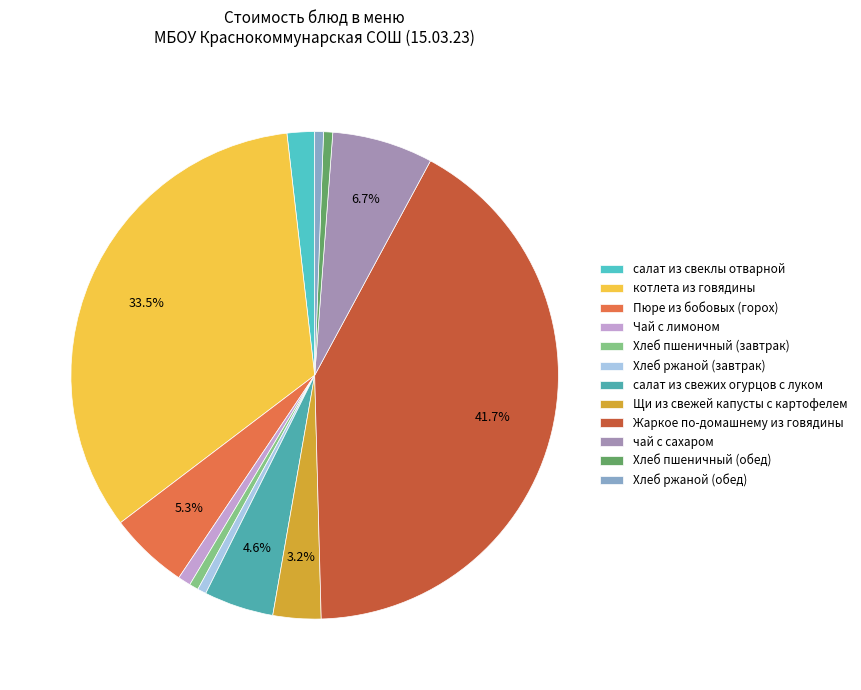

True or false: Хлеб ржаной (завтрак) accounts for 1% of the total.

True